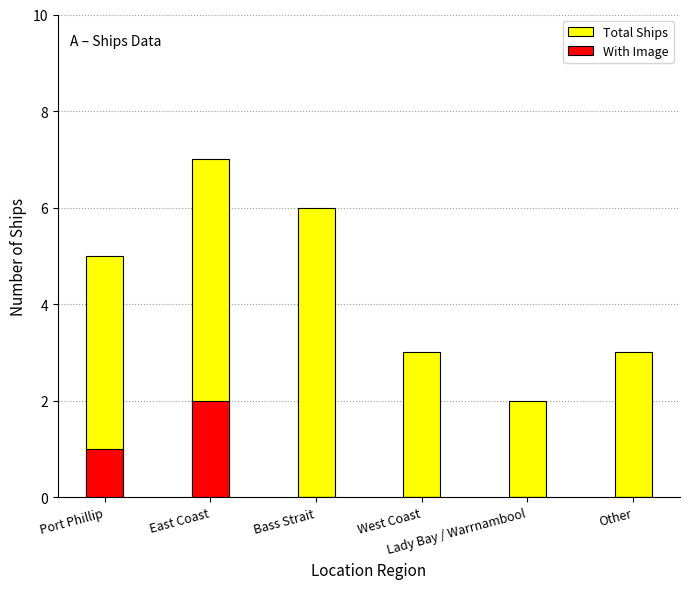

At which category is the sum across all series the highest?

East Coast